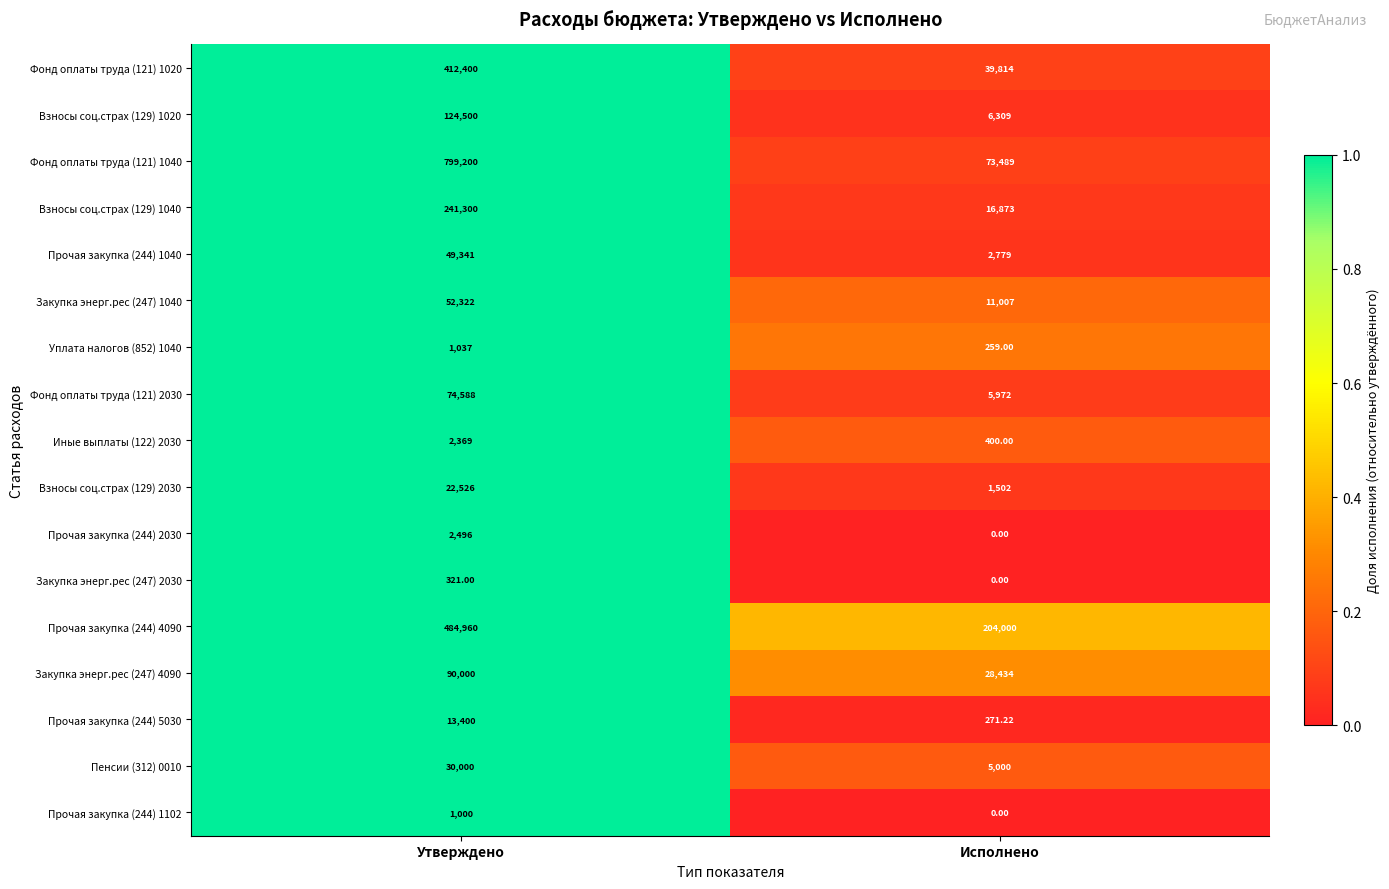

Where is Закупка энерг.рес (247) 1040 nearest to the value 31664?

Исполнено